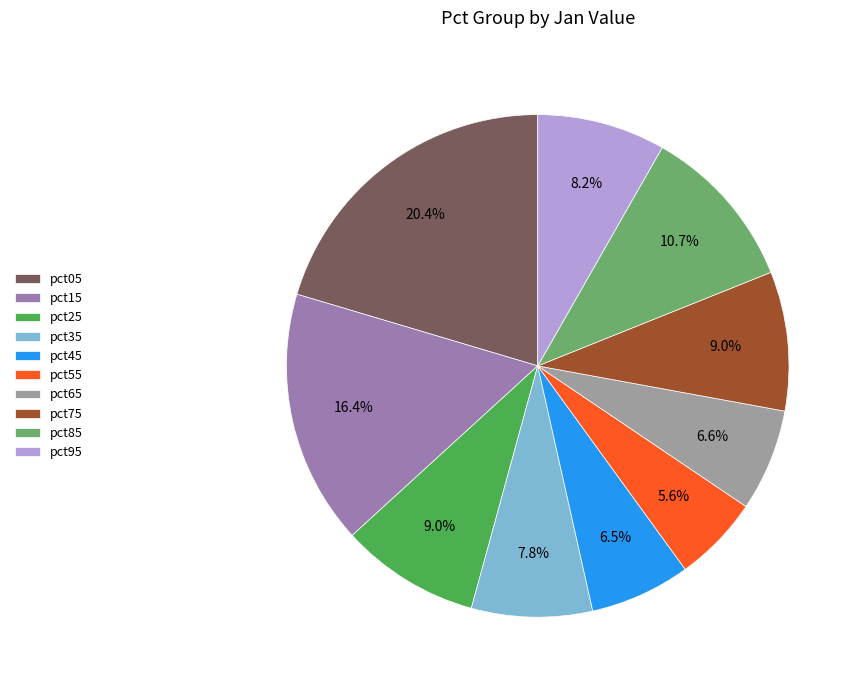

Does pct45 represent more than half of the total?

No